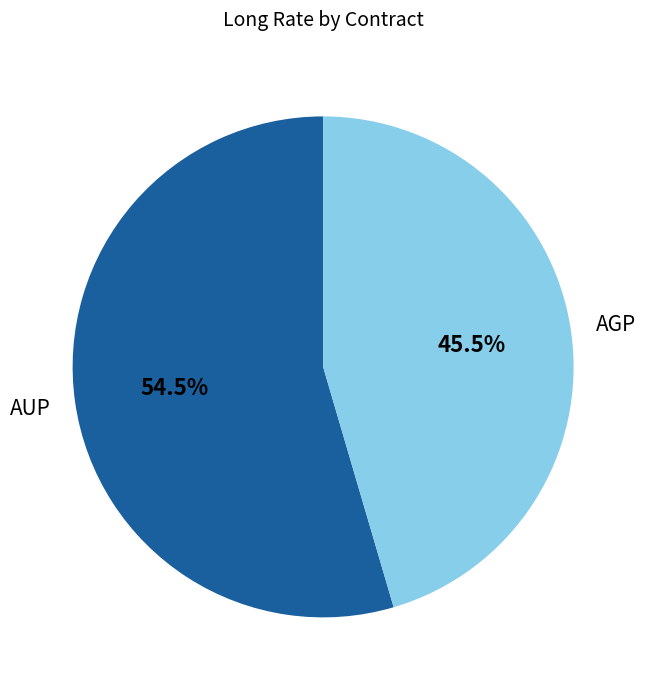

Between AUP and AGP, which is larger?

AUP